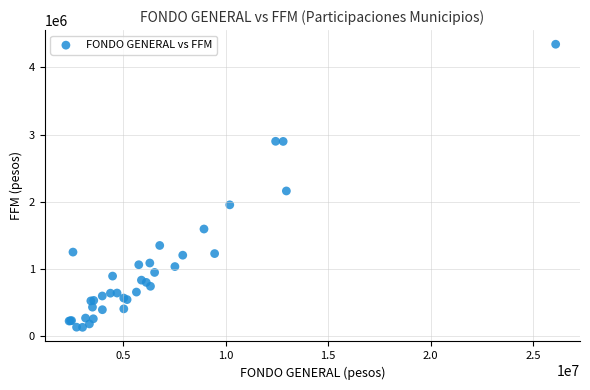

What Y value in the scatter plot is closest to 2238546?

2161452.8